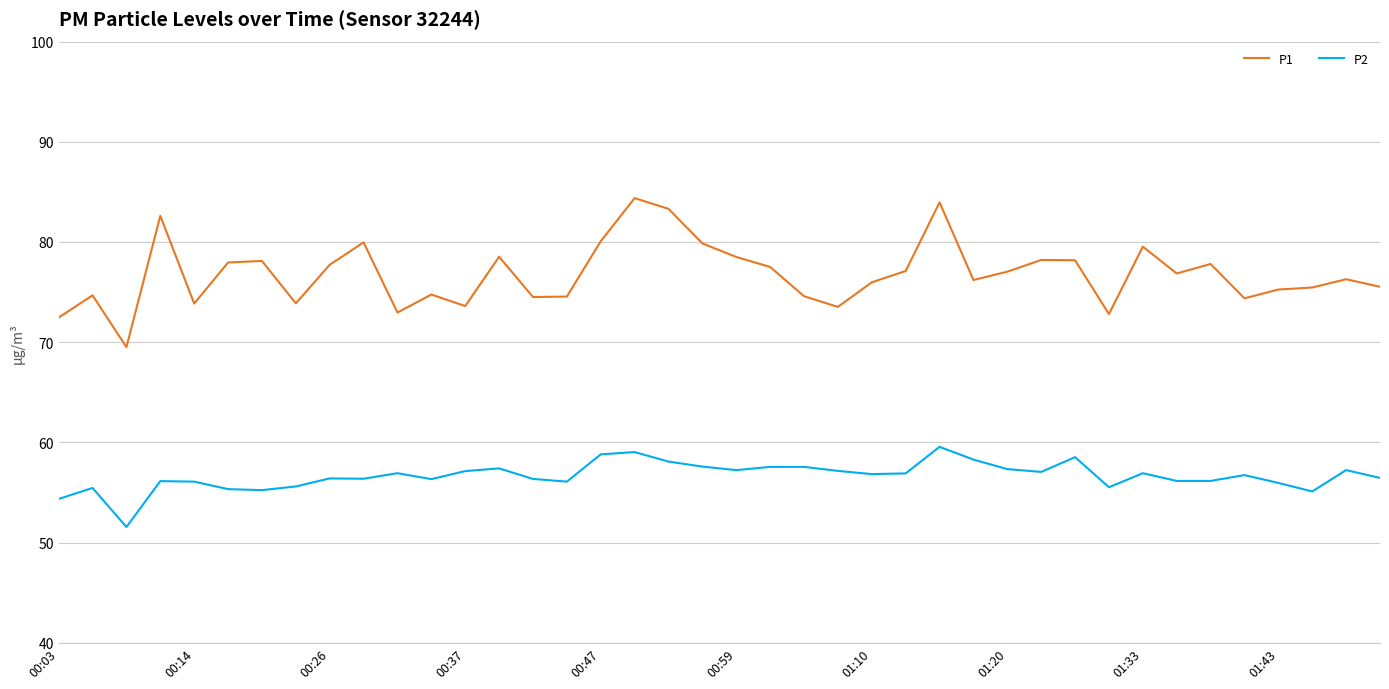

What is the greatest value displayed?

84.4